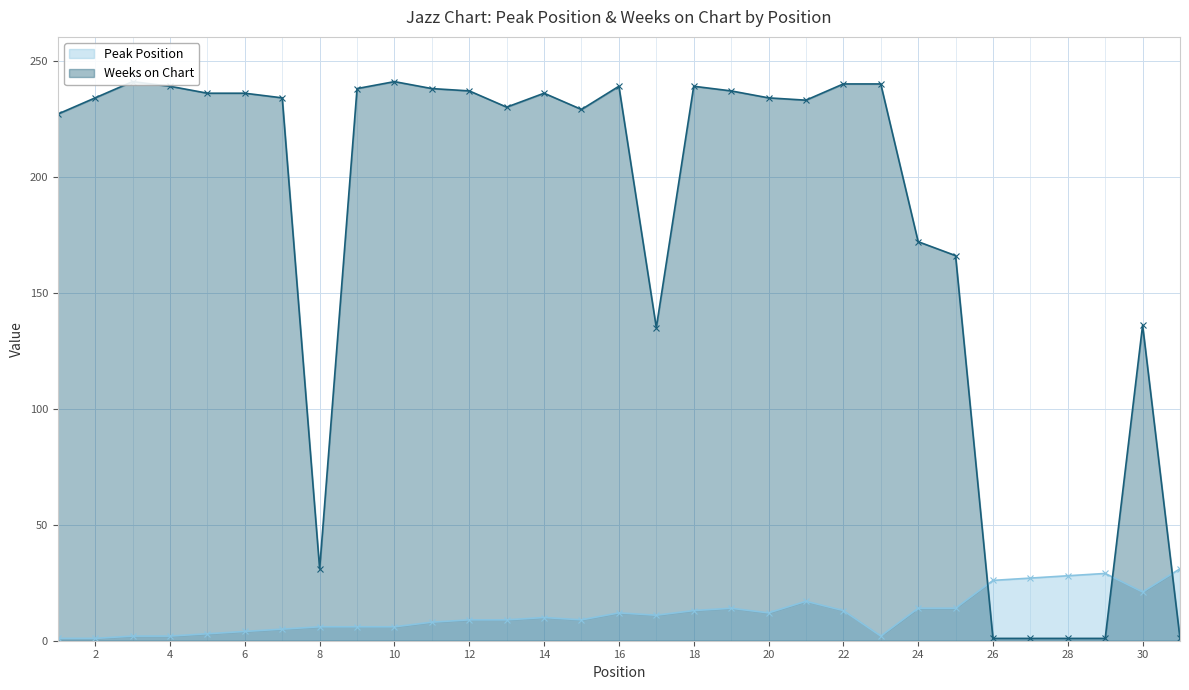

What is the total value across all series at 10?

247